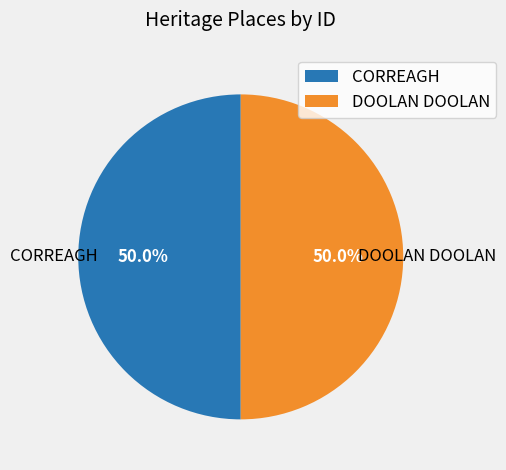

Approximately how many times larger is the value at CORREAGH compared to DOOLAN DOOLAN?

1.0